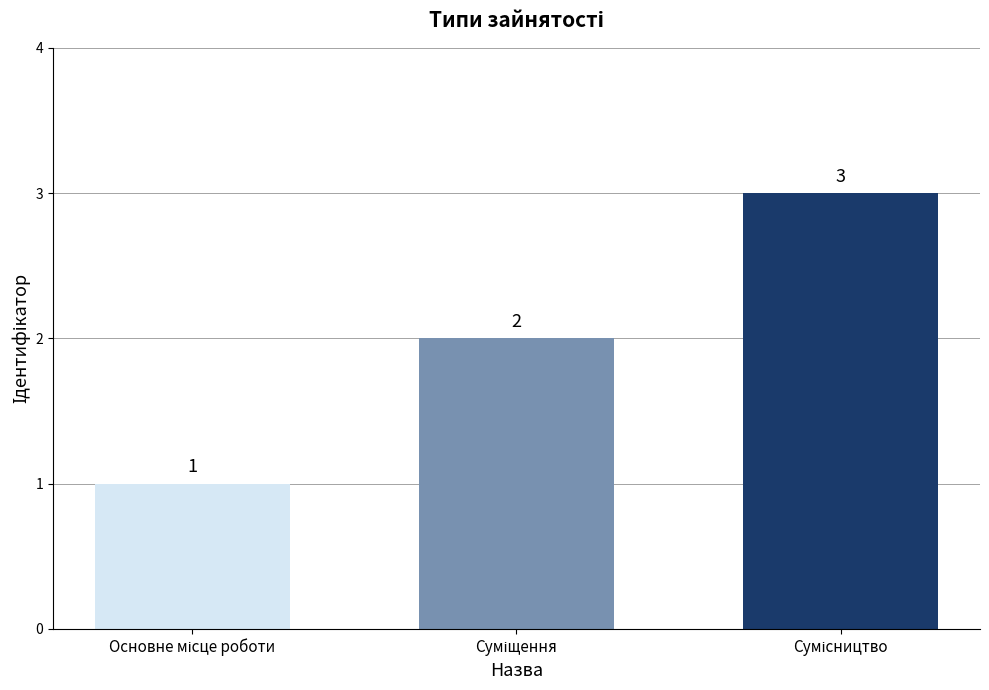

What is the value of the 2nd bar from the left?

2